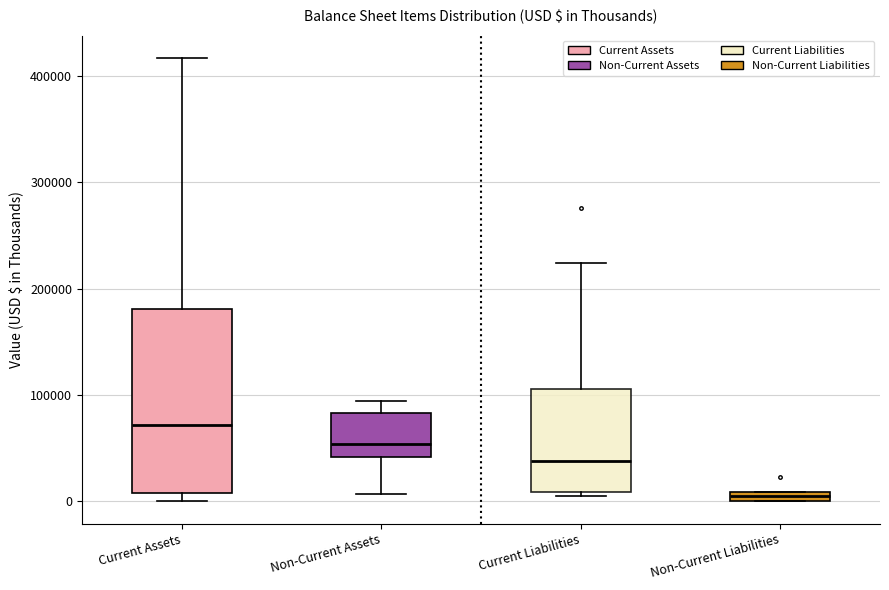

Which box's median line is the highest?

Current Assets